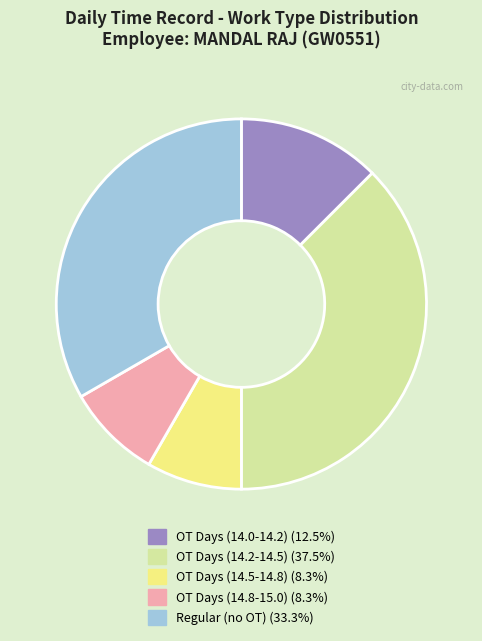

What is the ratio of the value at OT Days (14.0-14.2) (12.5%) to the value at OT Days (14.2-14.5) (37.5%)?

0.3